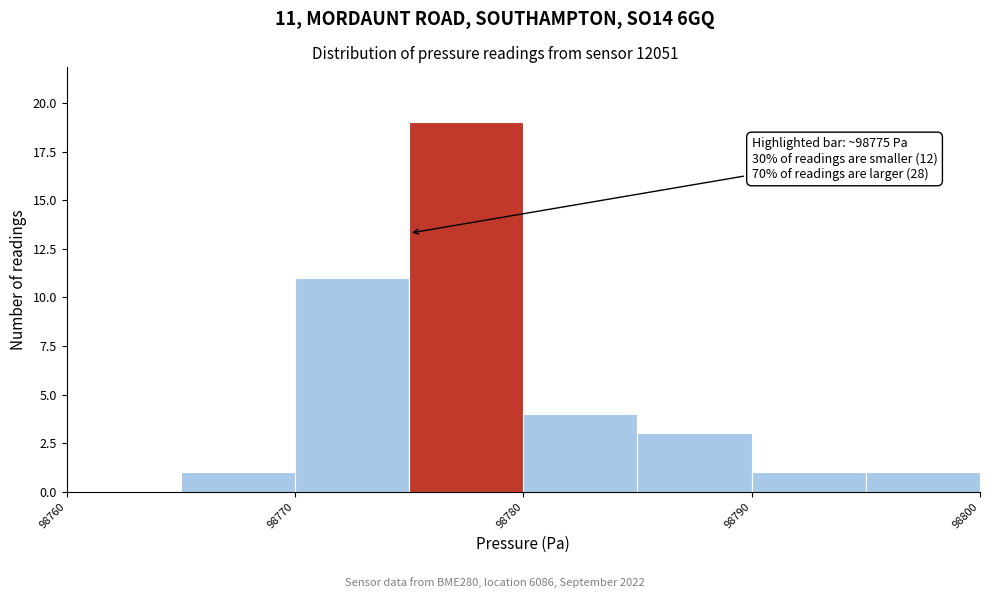

Which range on the x-axis has the tallest bar?

98775 to 98780